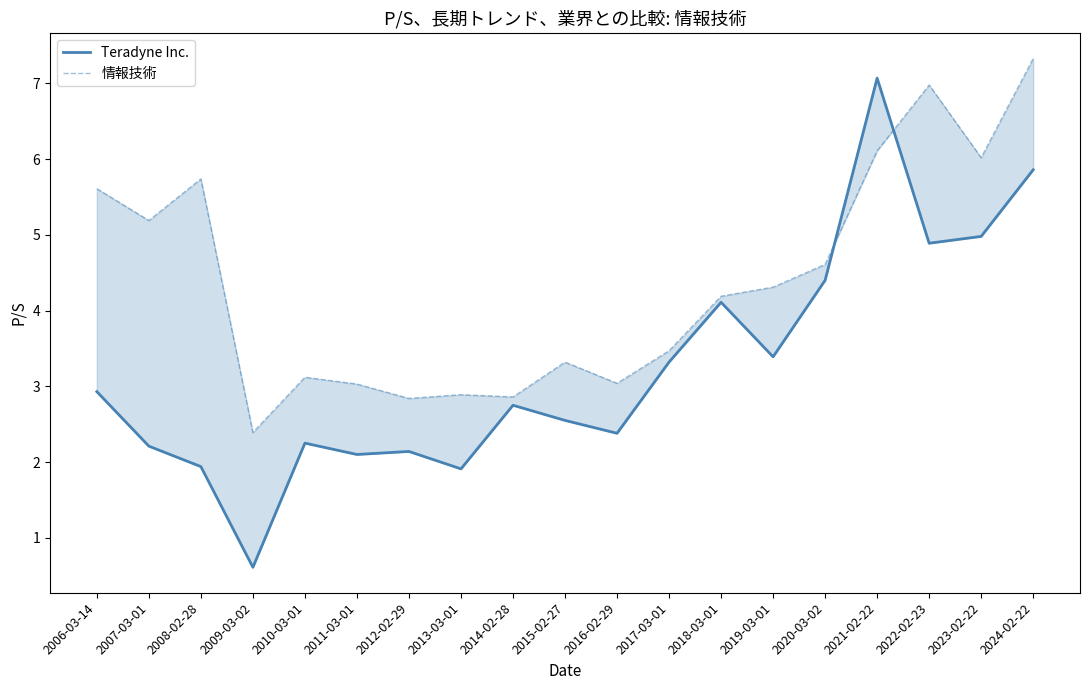

What are all the series names shown in the legend?

Teradyne Inc., 情報技術